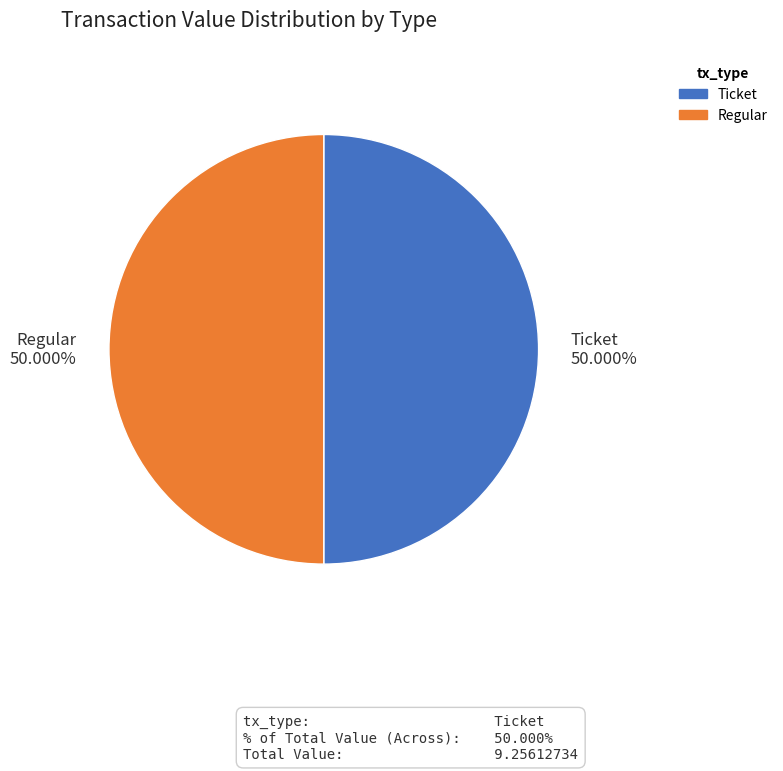

Do Ticket and Regular together represent more than half of the pie?

Yes